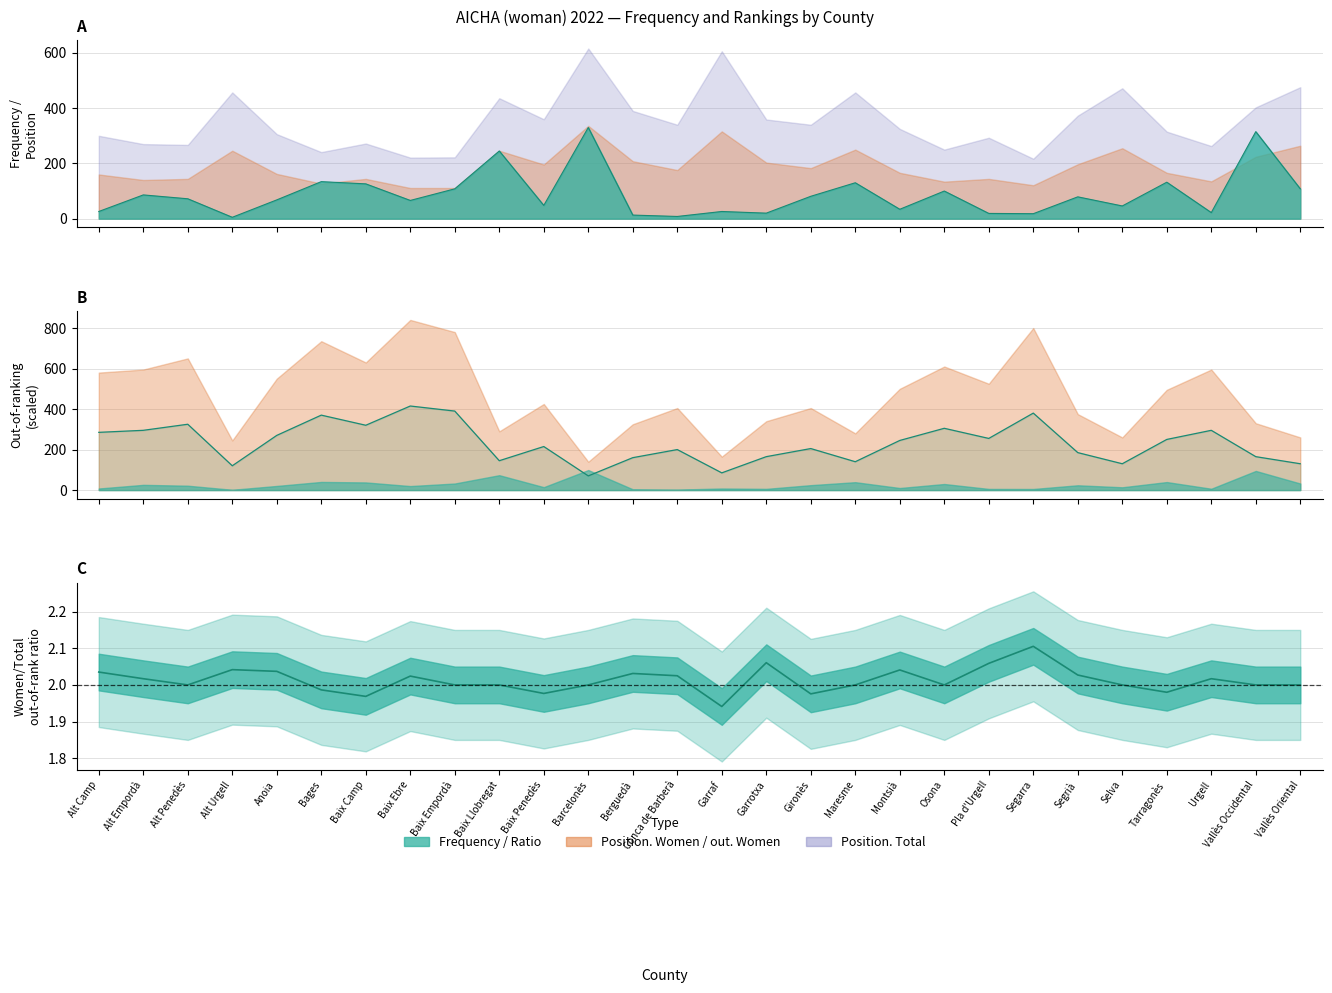

Between Baix Camp and Conca de Barberà, which is larger?

Baix Camp